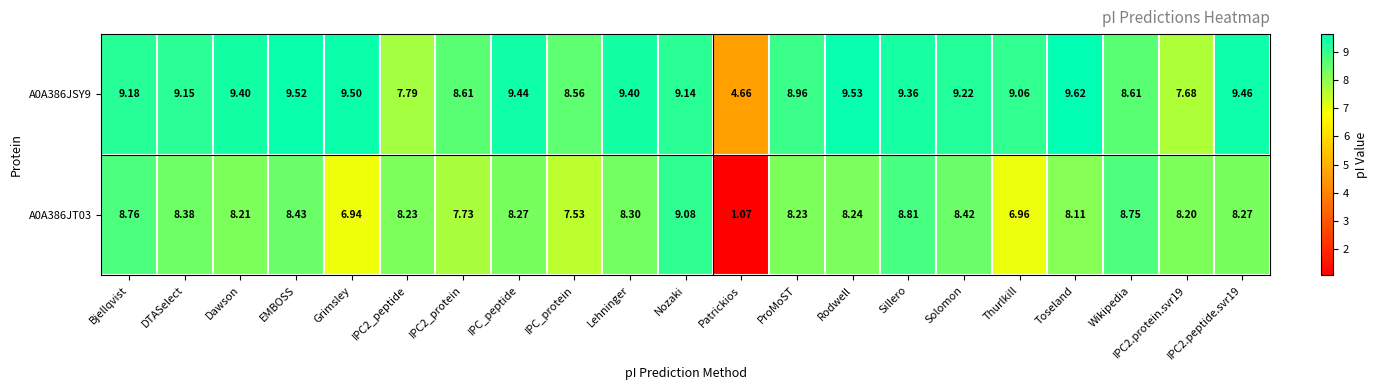

At which category does the chart reach its peak across all series?

Toseland